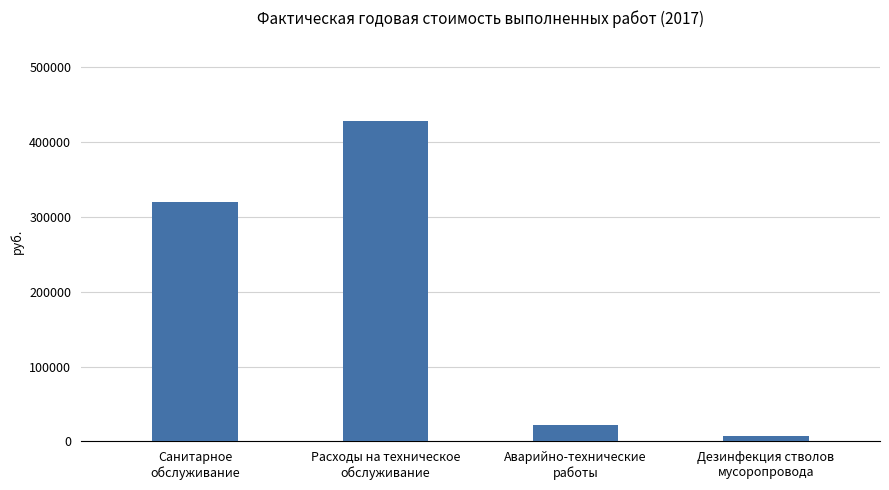

True or false: the data shows 673923.9 at Расходы на техническое
обслуживание.

False